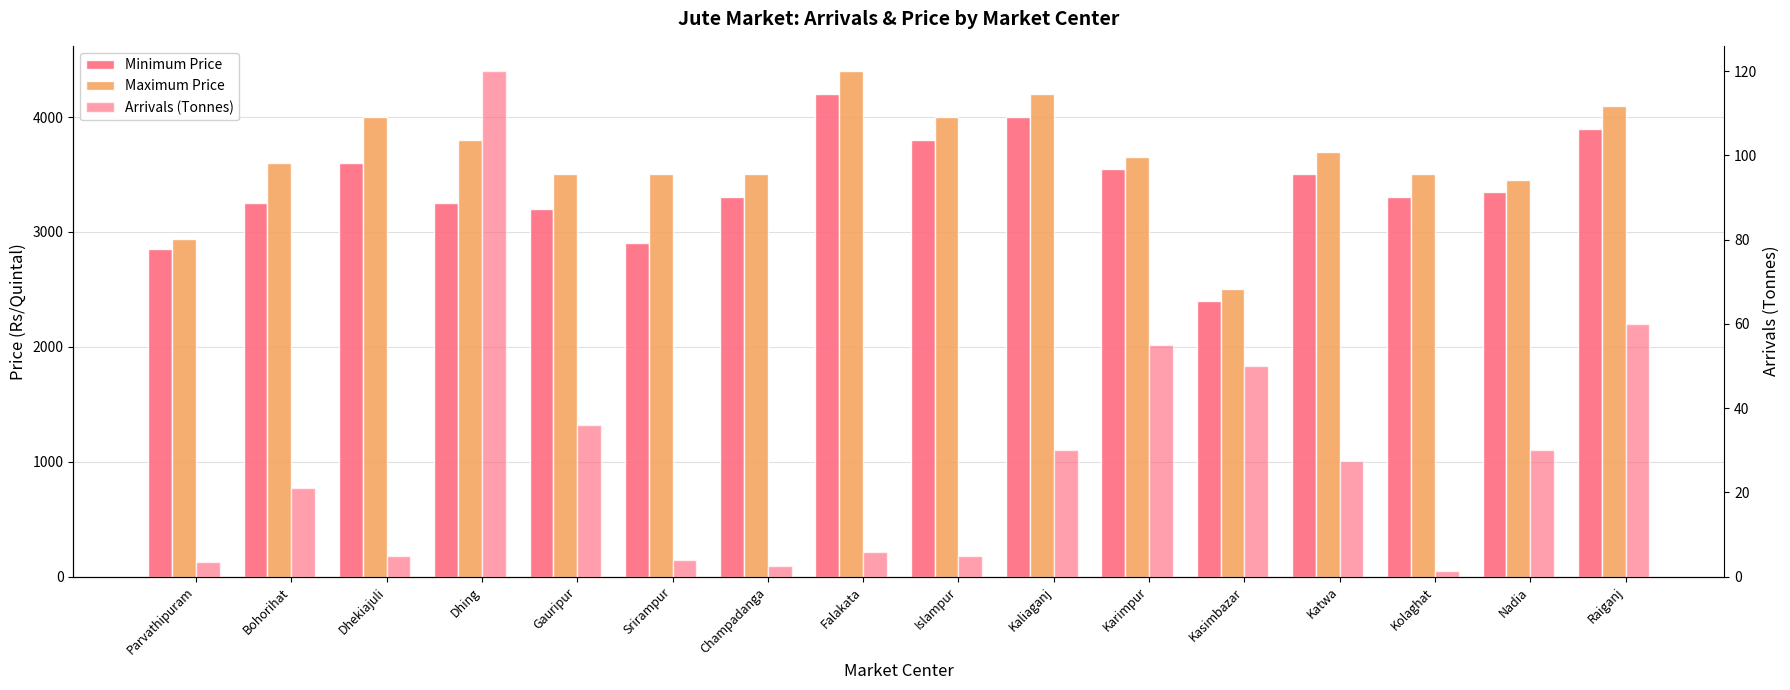

What is the minimum value for Minimum Price?

2400.0